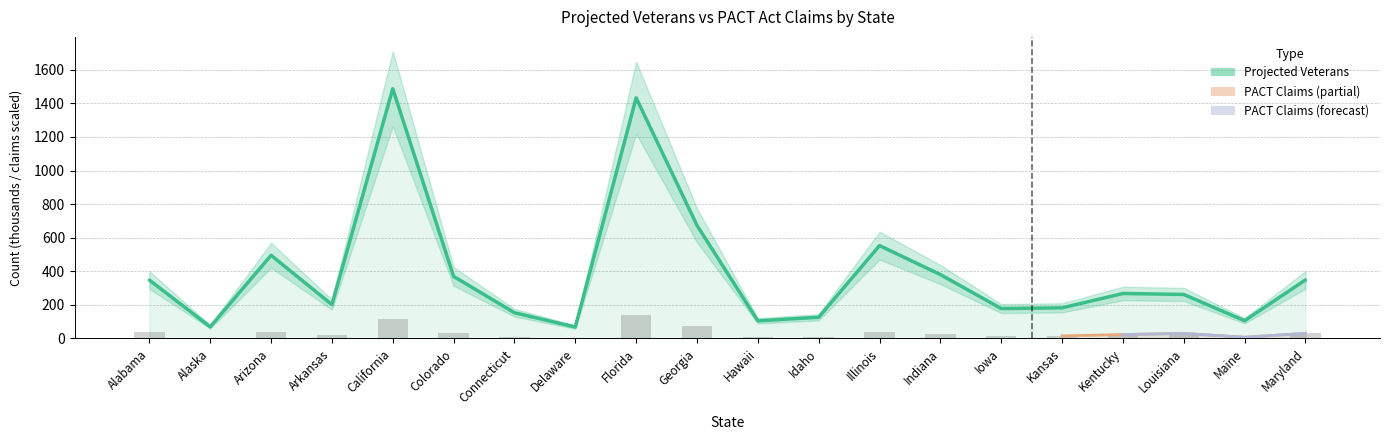

Which category has the highest value in the PACT Claims series?

Florida